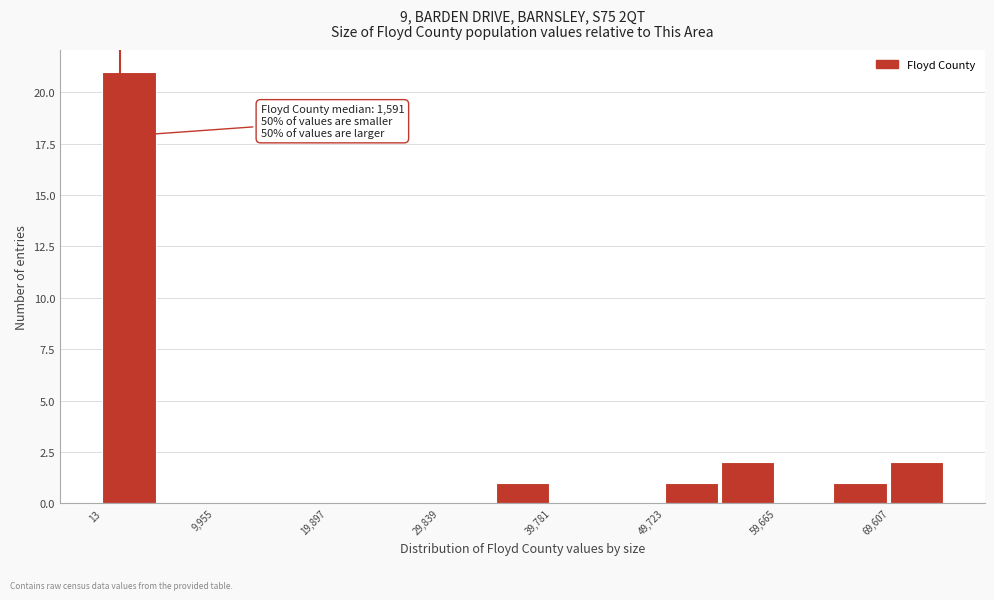

Over which range of the x-axis is the bar tallest?

0 to 5000